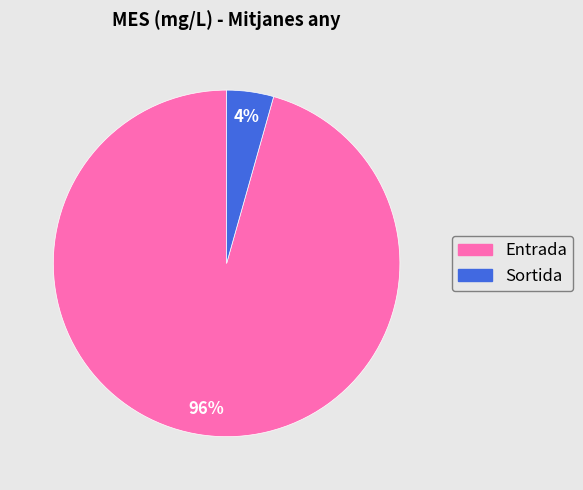

Is the sum of Sortida and Entrada greater than half?

Yes